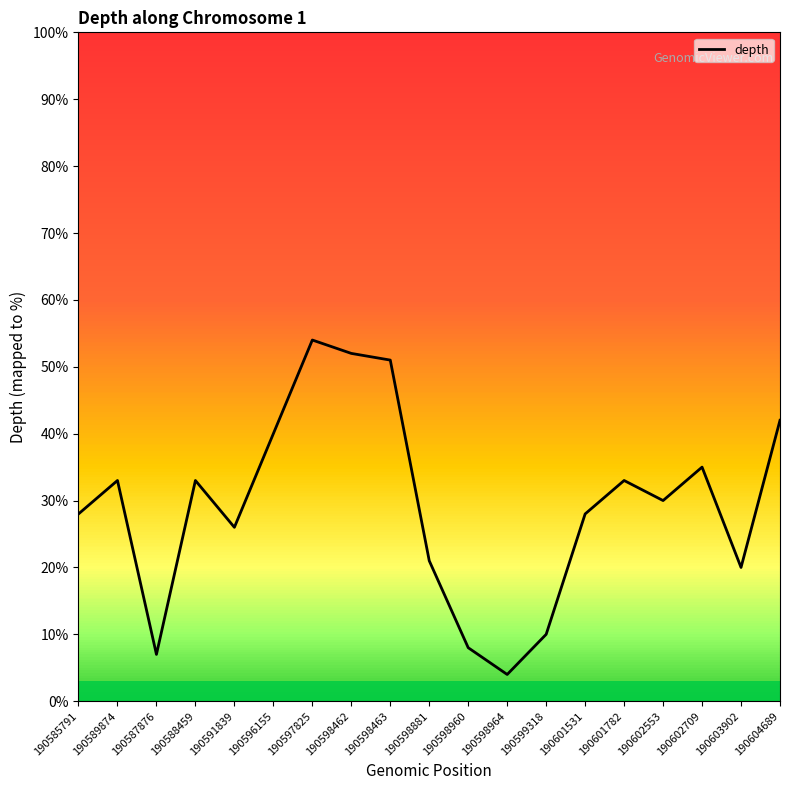

At which category does the data reach its first local peak?

190589874